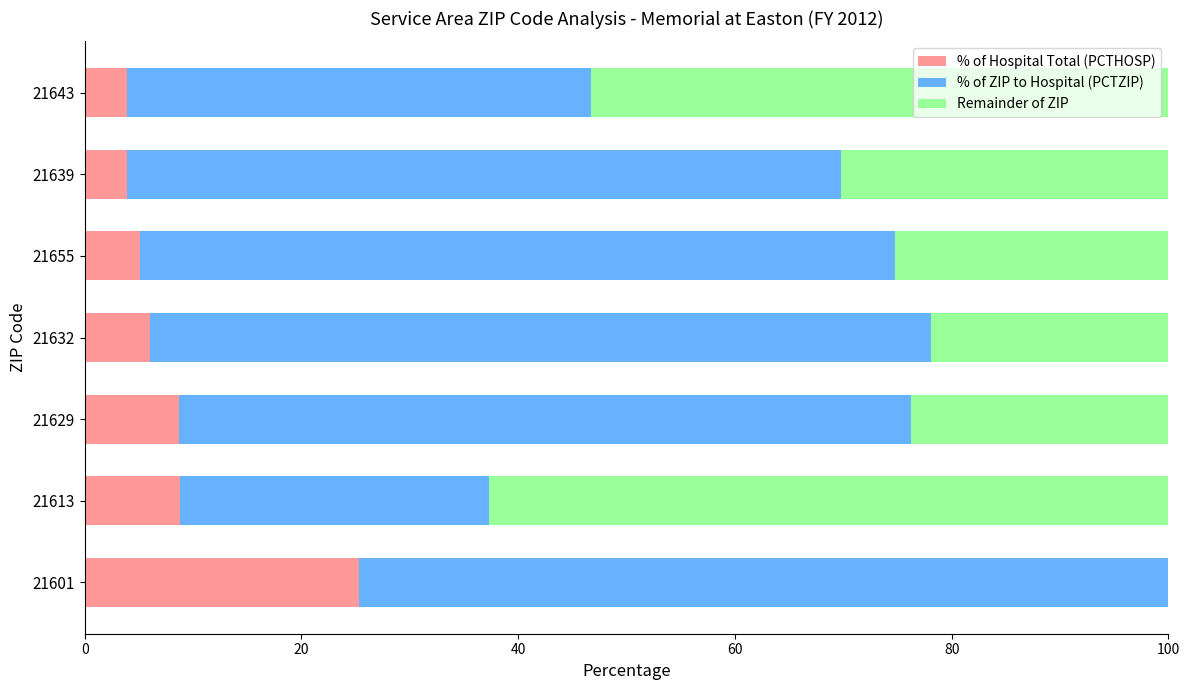

The value of % of Hospital Total (PCTHOSP) at 21639 is 3.9. True or false?

True